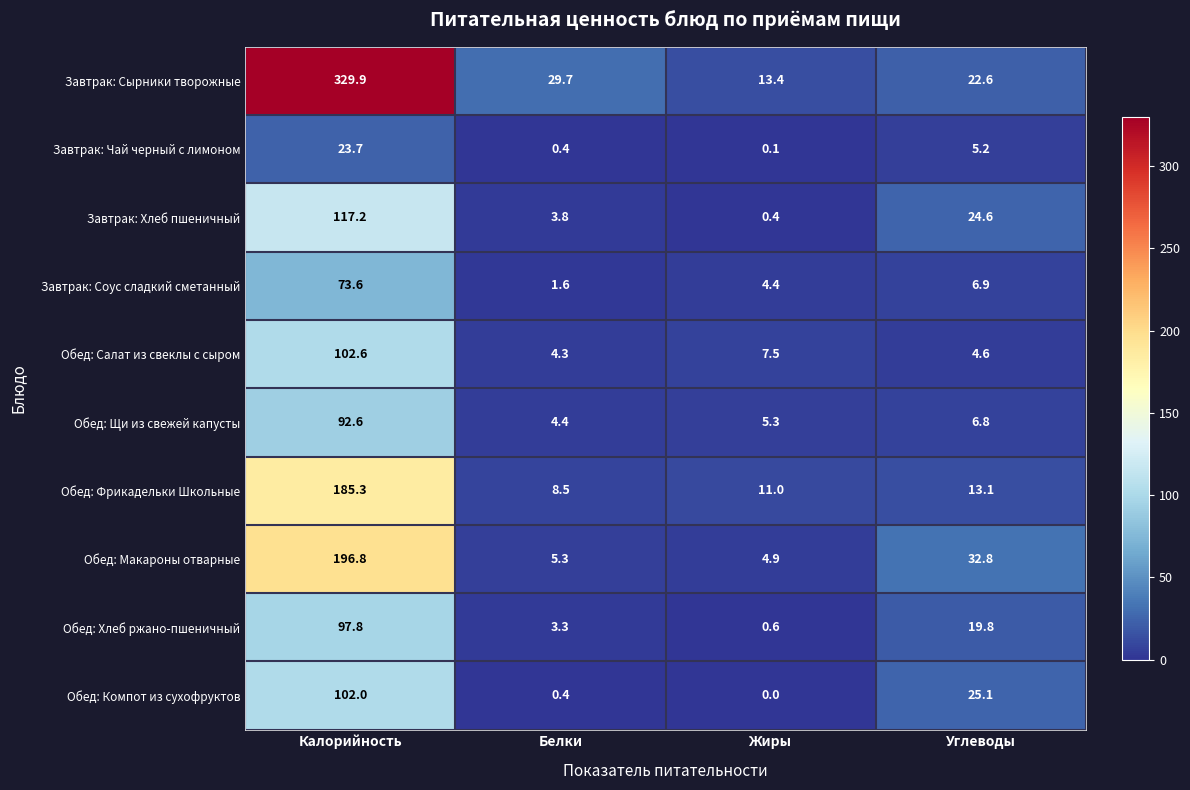

The Обед: Салат из свеклы с сыром series shows 4.3 at Белки. True or false?

True